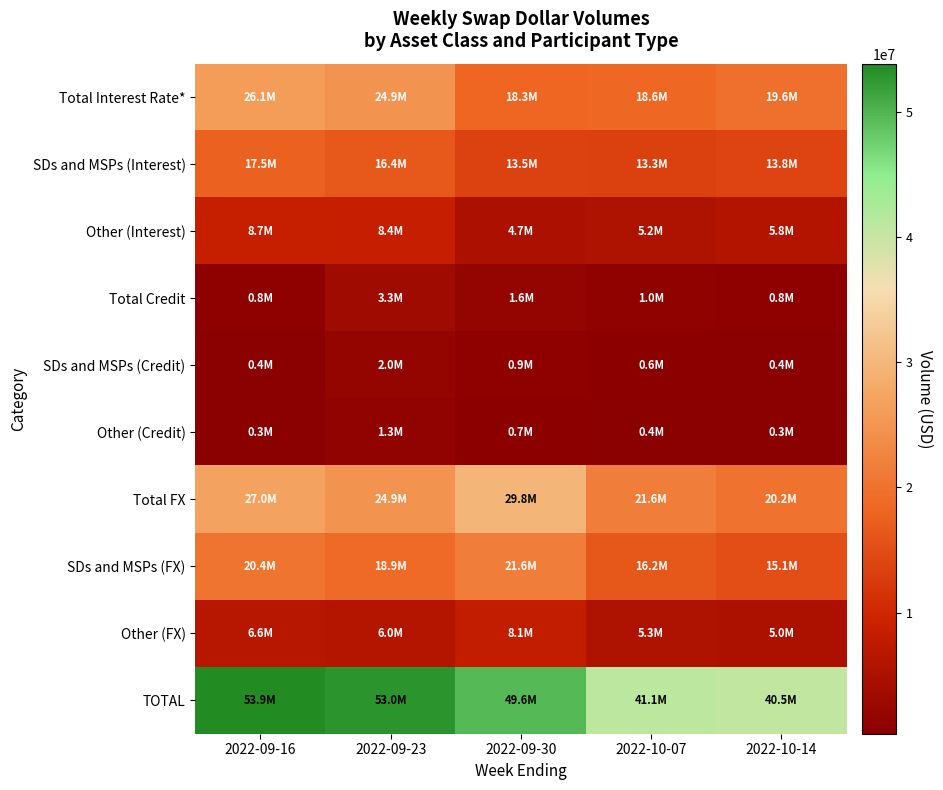

Which label corresponds to the largest value in the chart?

2022-09-16